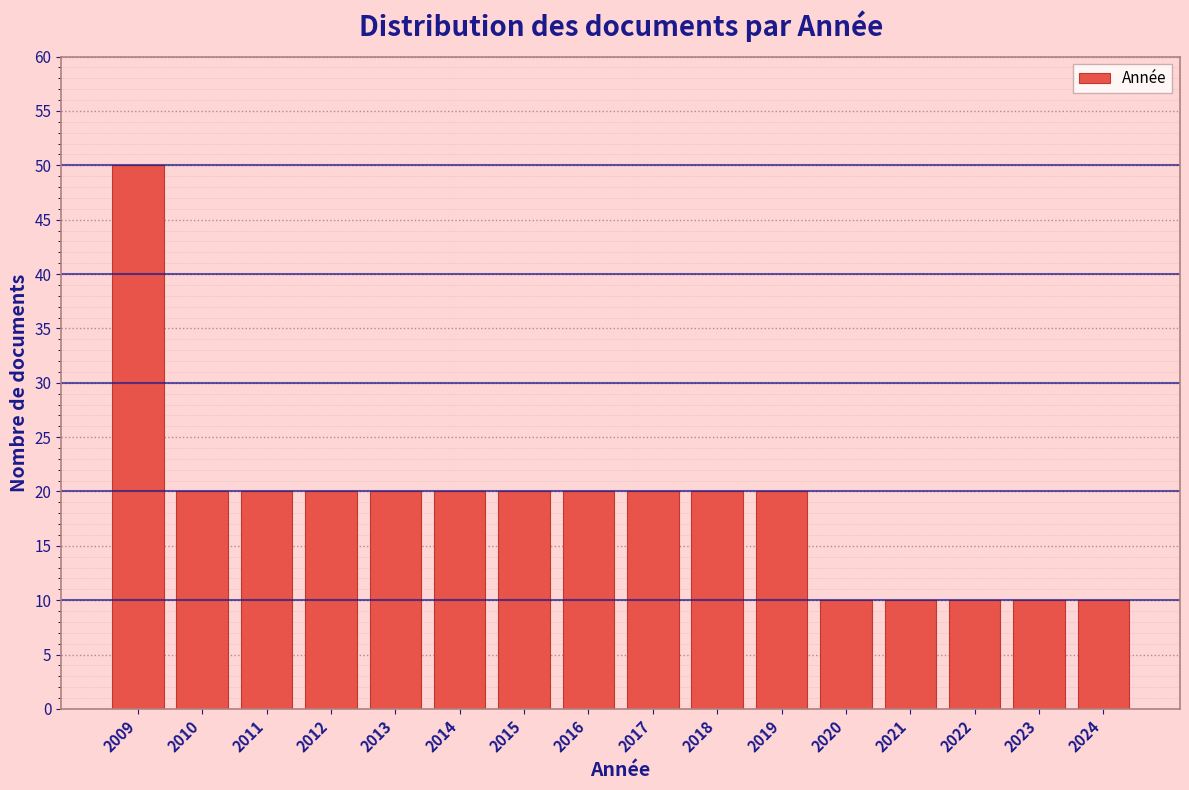

Reading right to left, extract all data points from this chart.

10	10	10	10	10	20	20	20	20	20	20	20	20	20	20	50